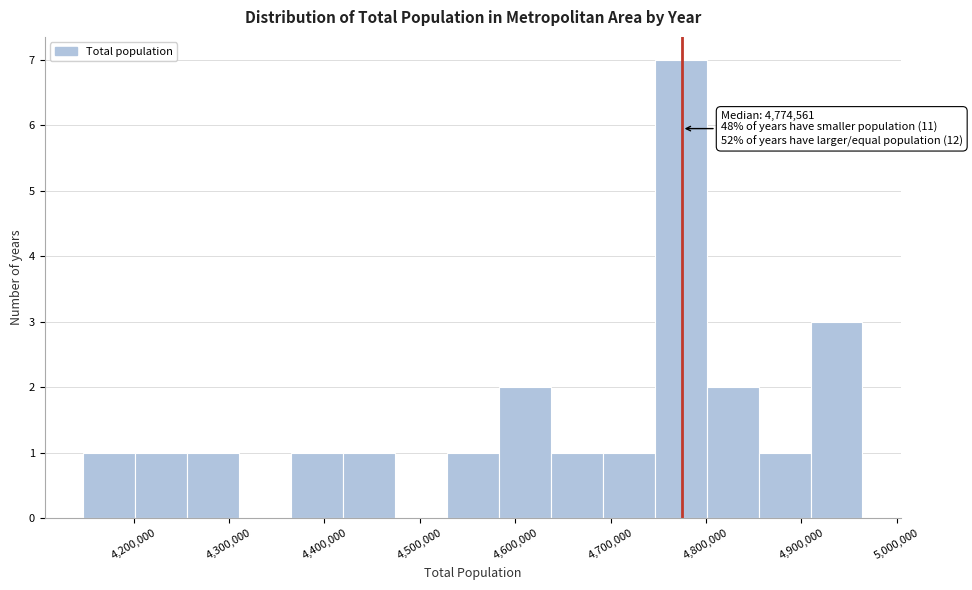

Over which range of the x-axis is the bar tallest?

4750000 to 4800000